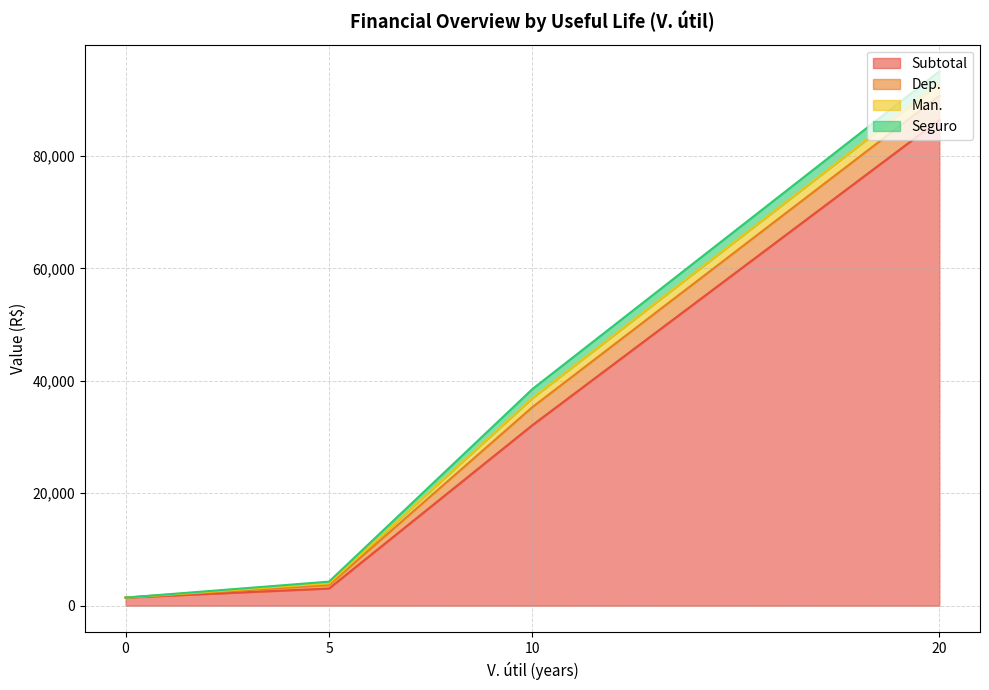

Where is the first local maximum for Subtotal?

20